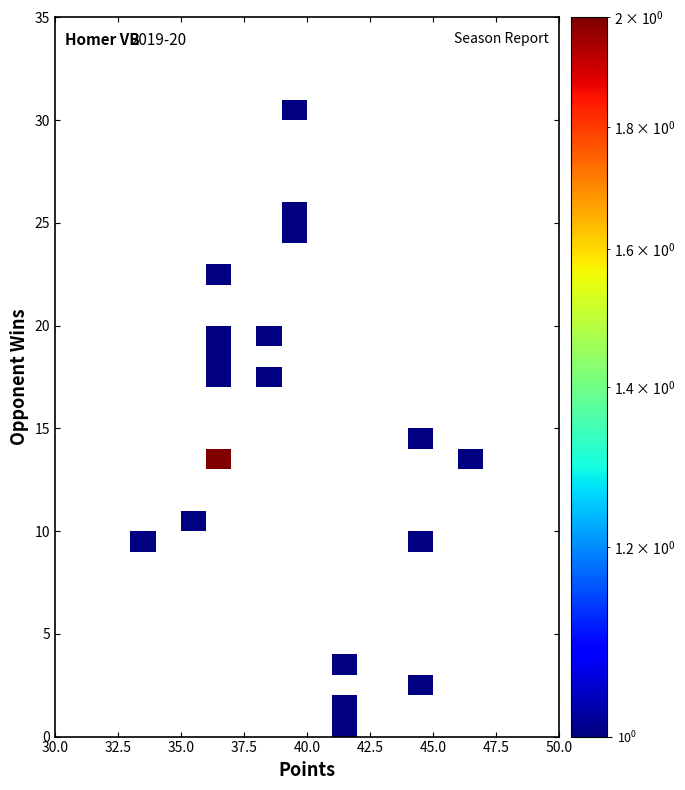

At how many categories does at least one series exceed 0?

8